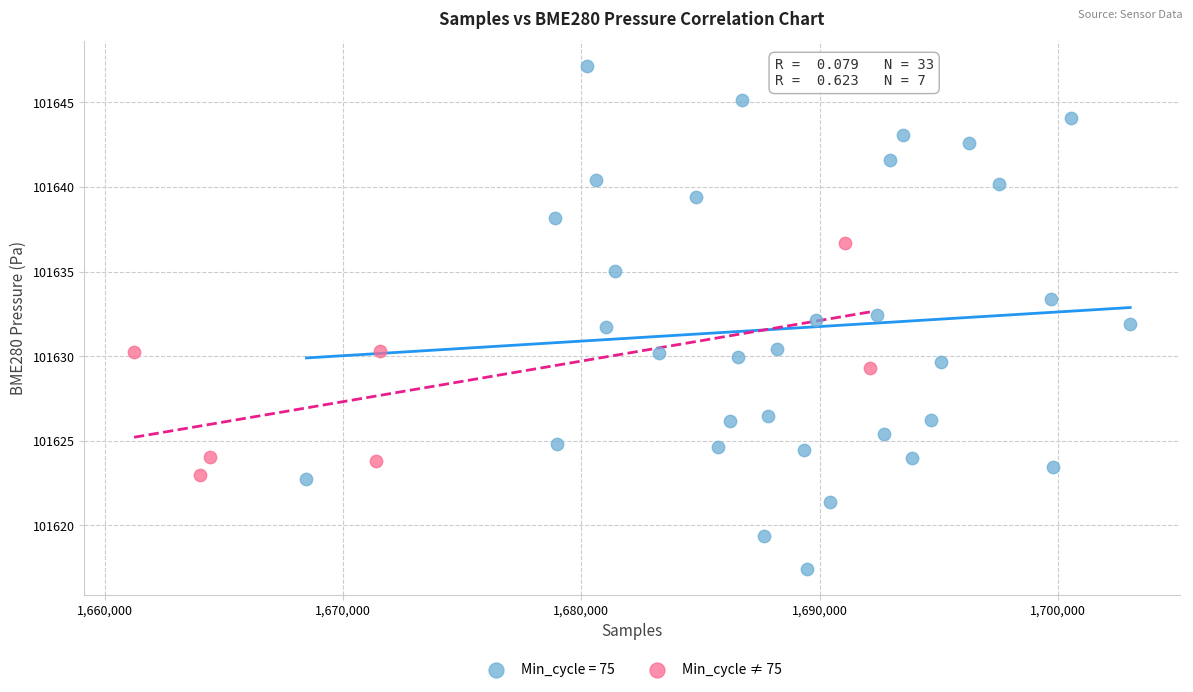

Which series contains the highest Y value?

Min_cycle = 75